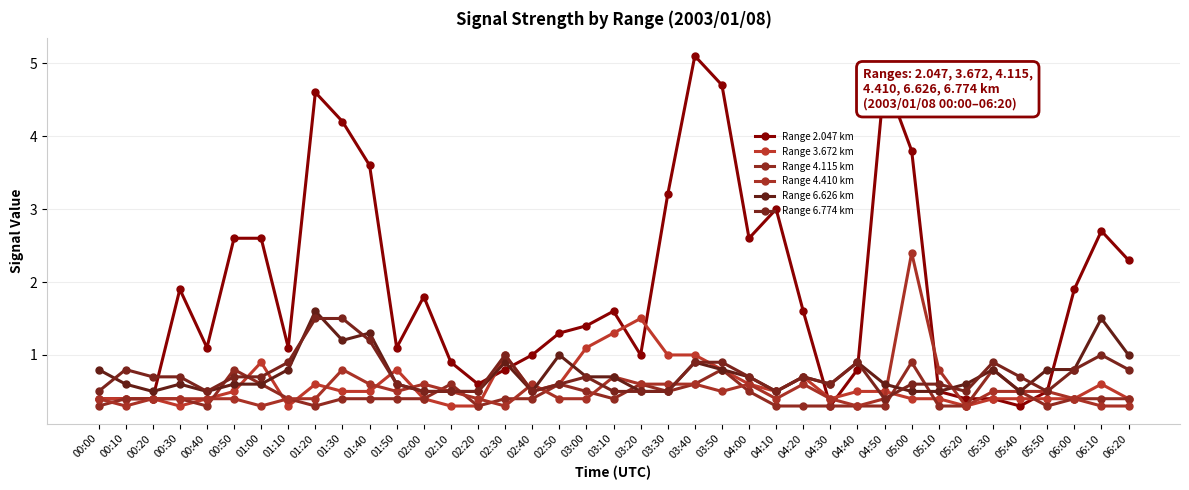

What value does the Range 4.115 km series have at 00:40?

0.3